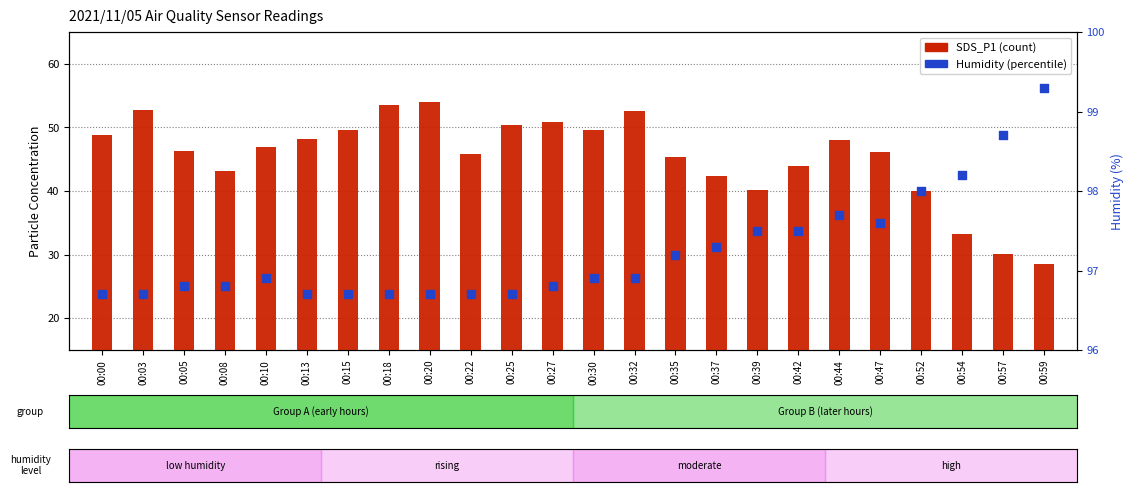

Which series has the widest spread of Y values?

SDS_P1 (count)